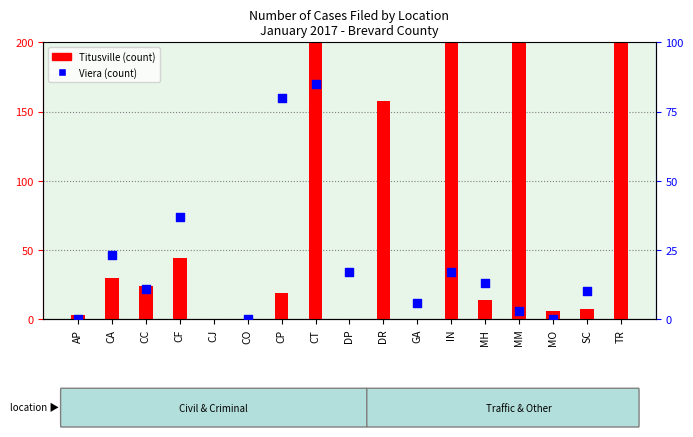

Is the value of Viera (count) at SC greater than the value of Titusville (count) at CC?

No